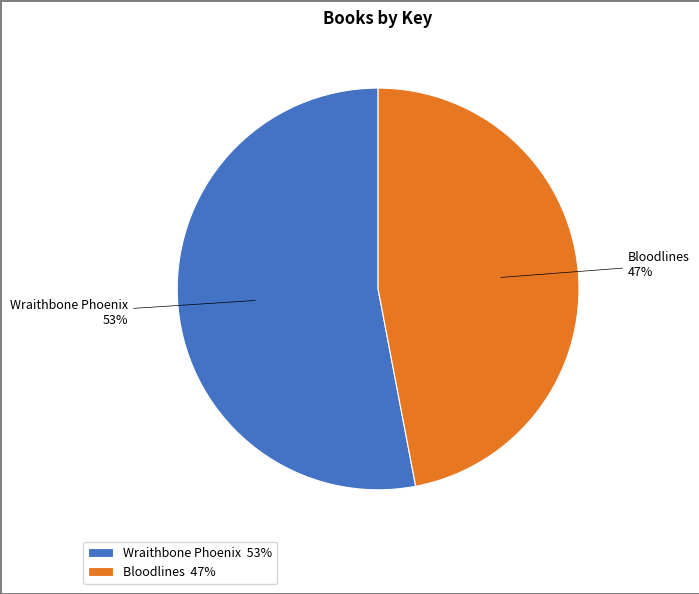

Is it true that Wraithbone Phoenix is 63% of the pie?

False